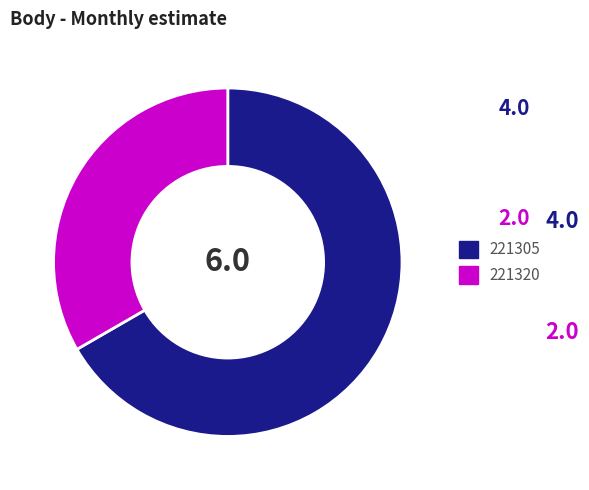

How many slices are in this pie chart?

2